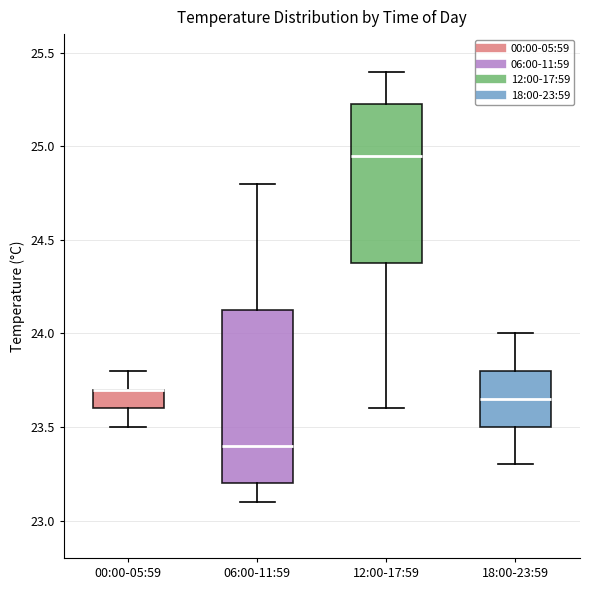

Where does the lower whisker of the box for 06:00-11:59 end on the y-axis? The values are not printed on the chart, so give them approximately, as read against the axis.

23.10